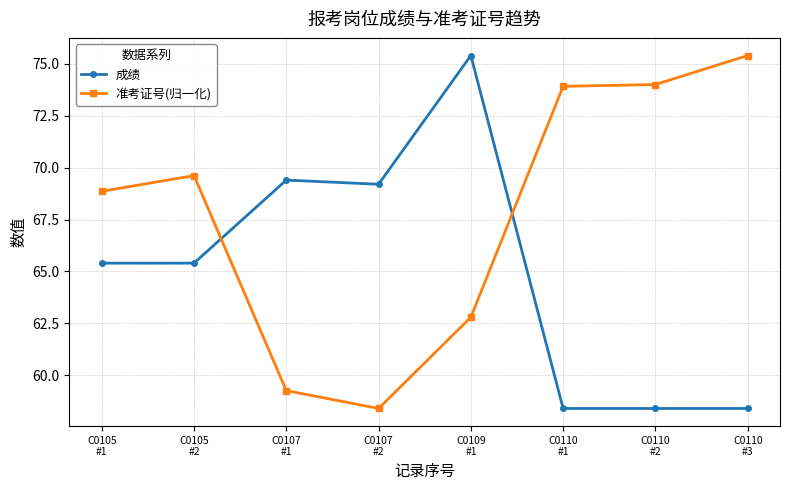

Which series has the largest total across all categories?

准考证号(归一化)